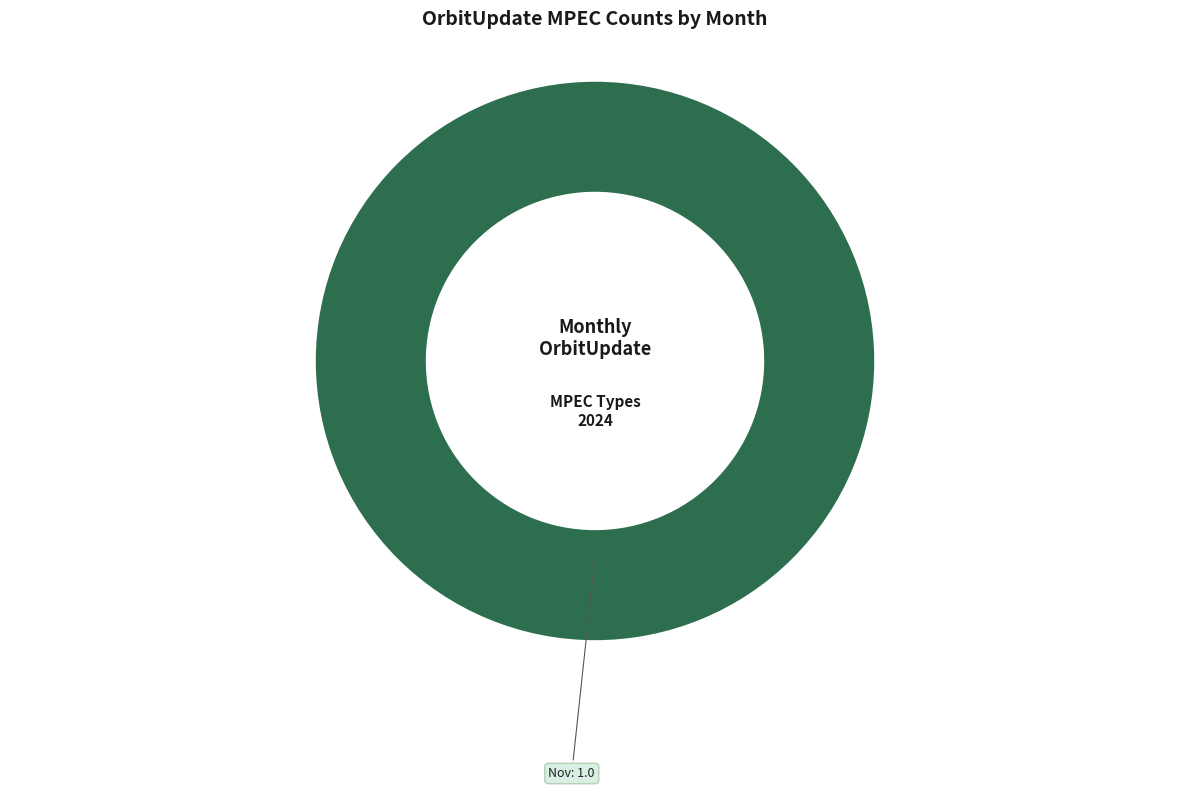

Does any single category account for the majority?

Yes